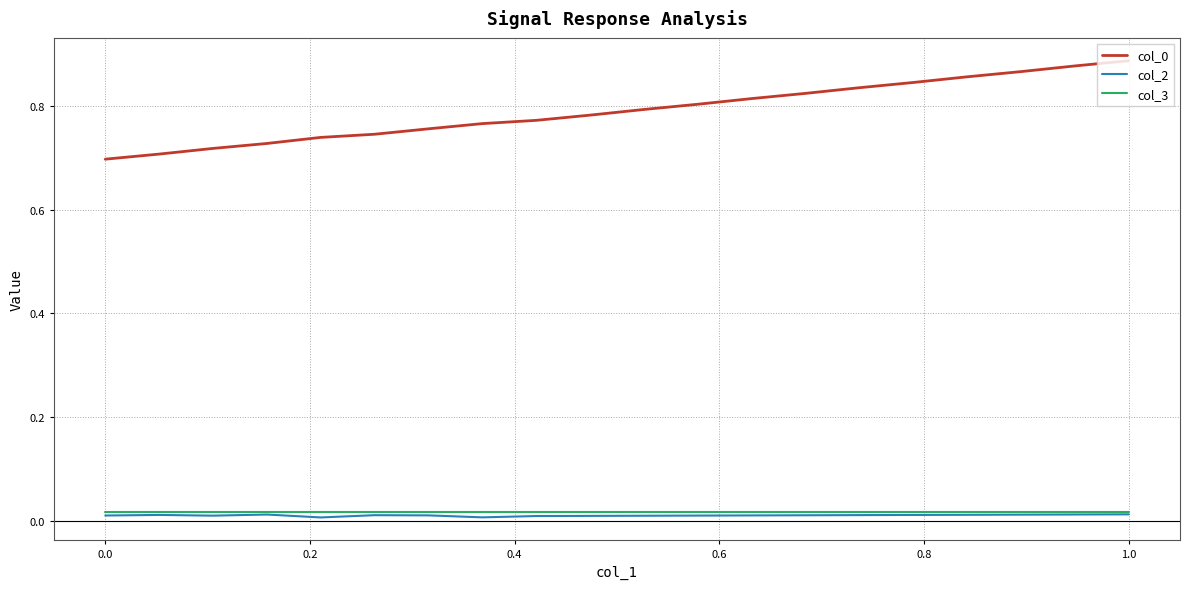

True or false: col_3 and col_0 intersect in this chart.

False